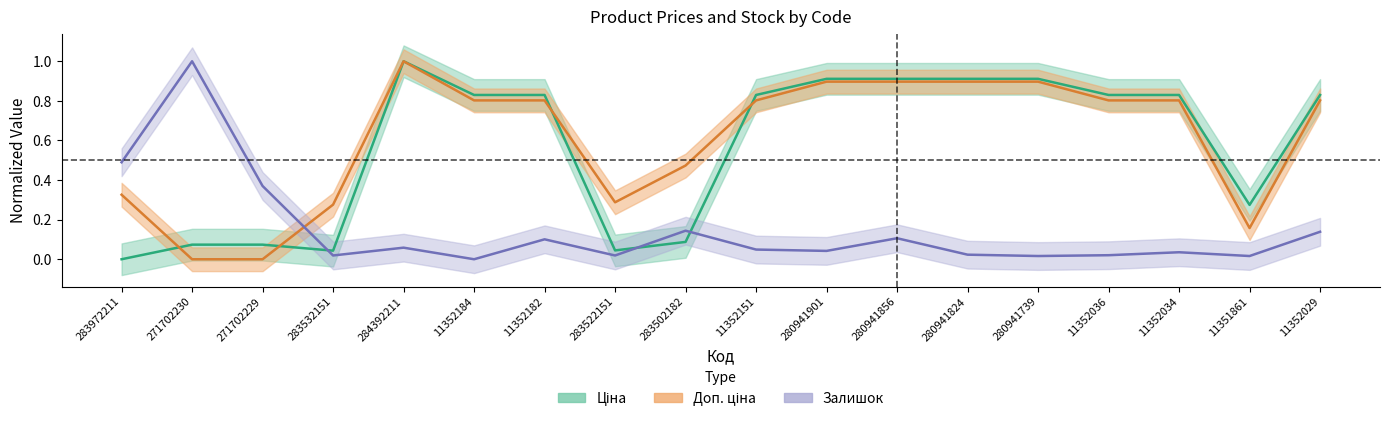

True or false: Залишок has more than 2 interior local peaks.

True